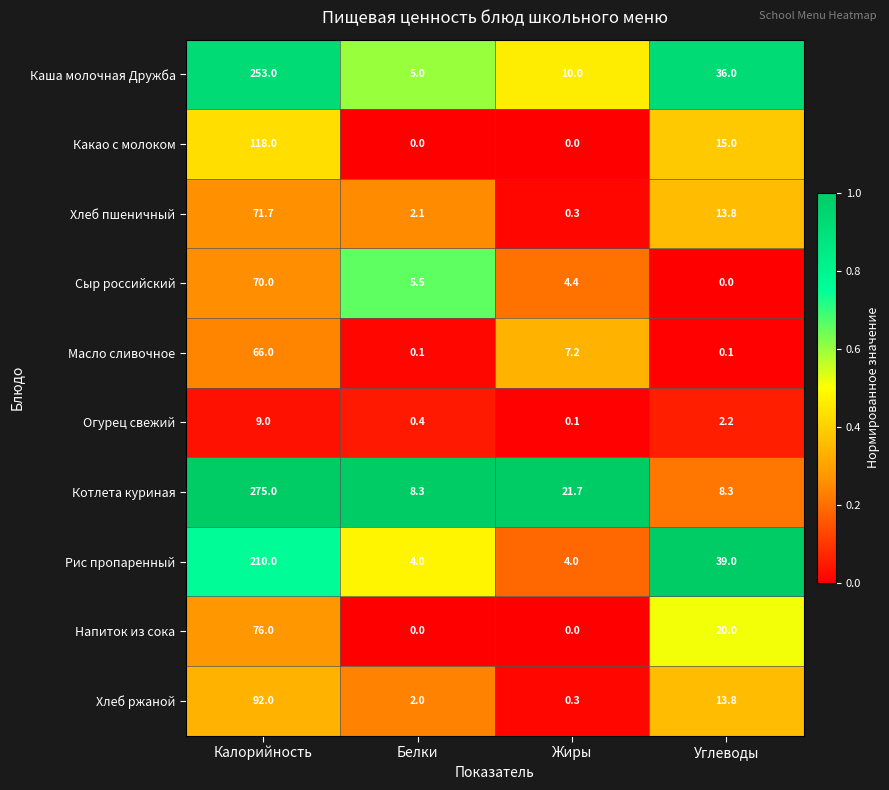

True or false: Масло сливочное has a value of 114.6 at Калорийность.

False